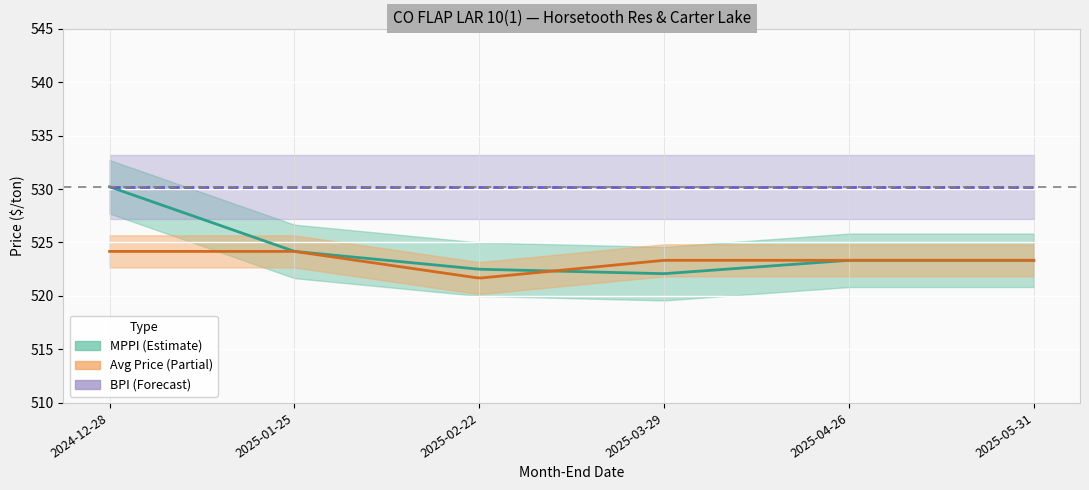

True or false: MPPI and Avg Asphalt Price intersect in this chart.

True